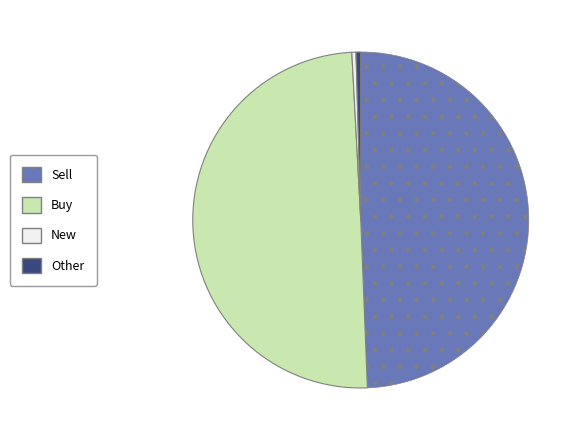

Do Other and New together represent more than half of the pie?

No